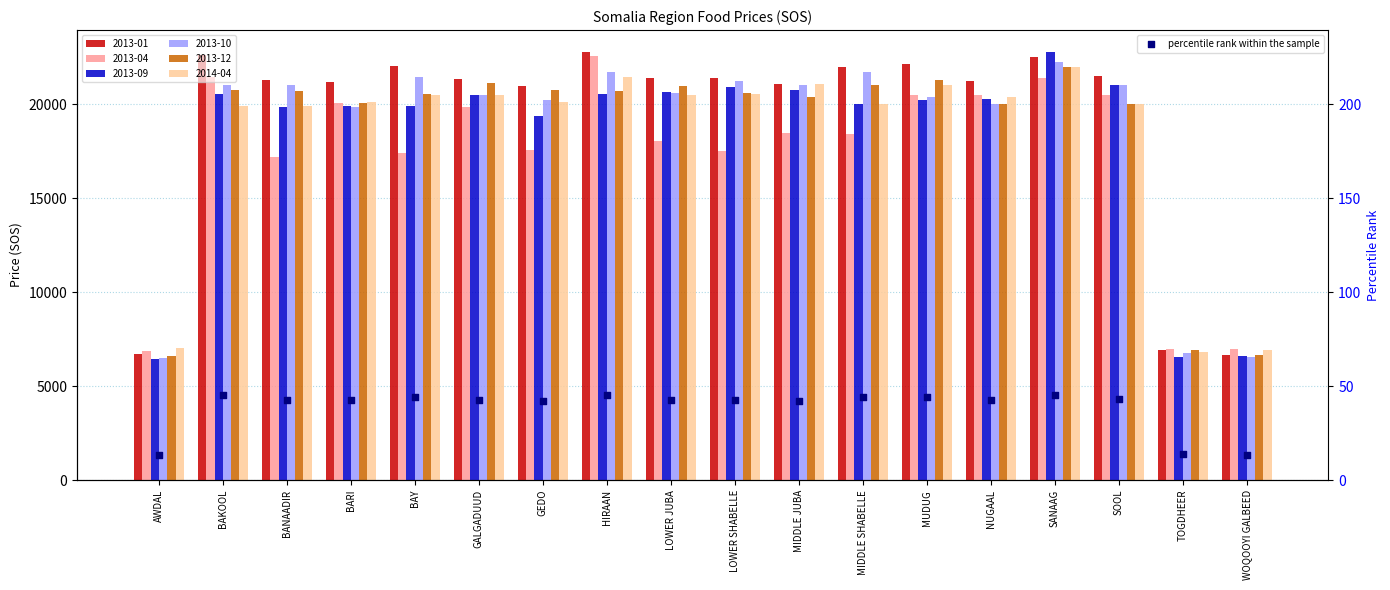

What is the change in value from MUDUG to TOGDHEER?

-30.5